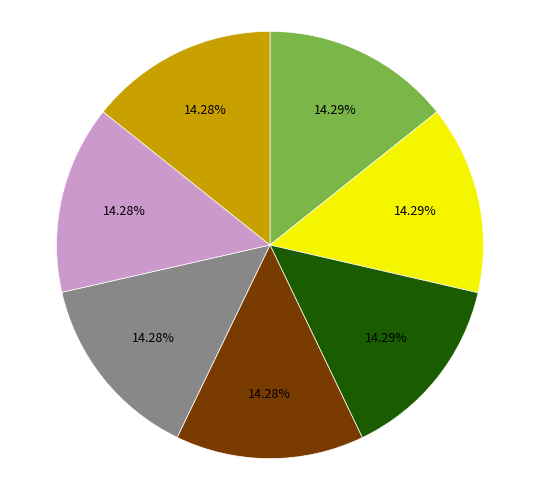

How many slices are in this pie chart?

7